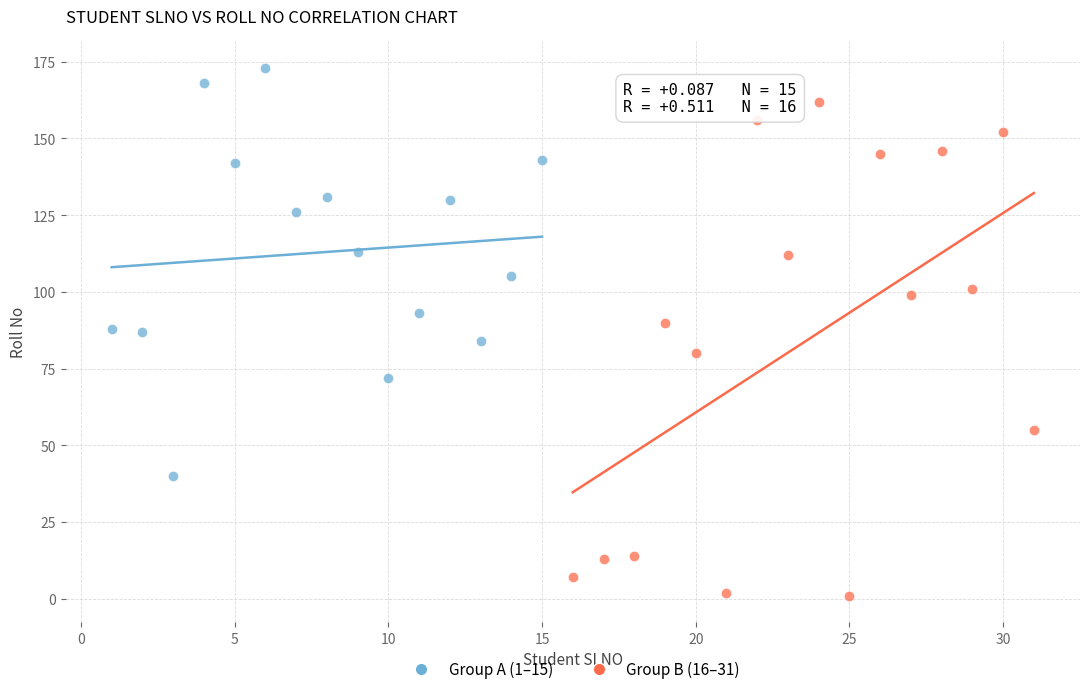

Which series has the widest spread of Y values?

Group B (16–31)